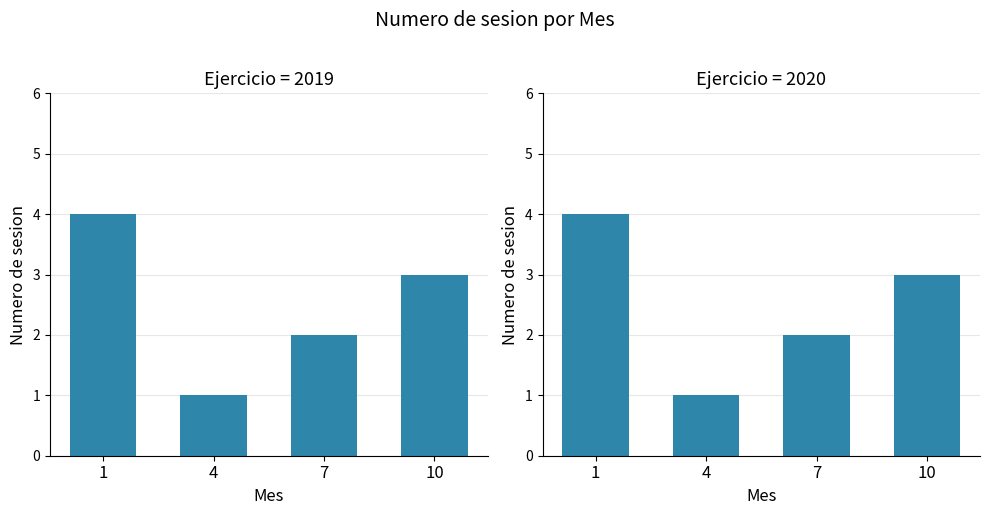

What is the sum of all values?

10